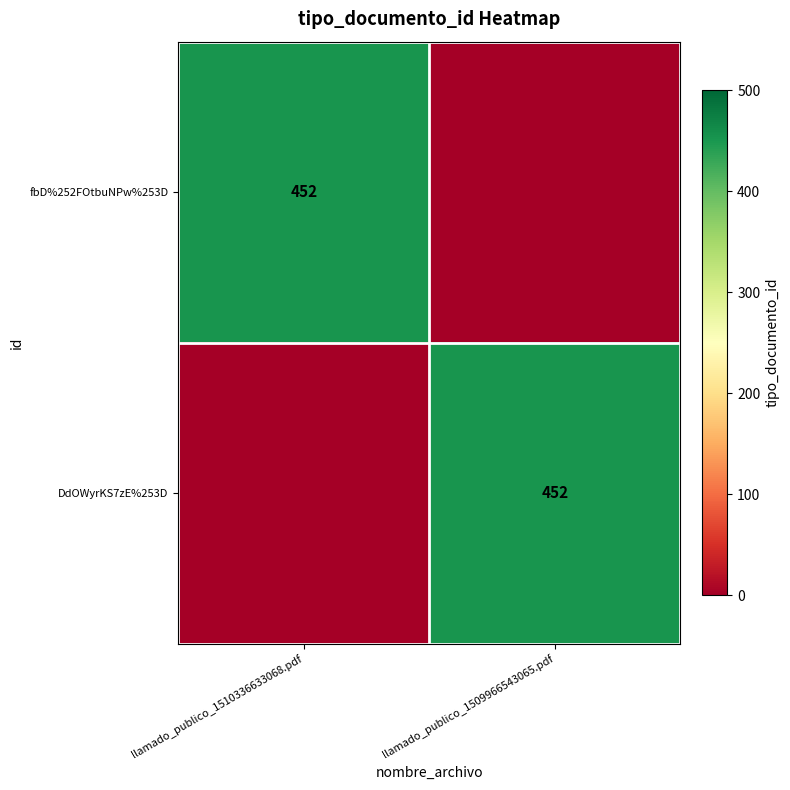

The value of fbD%252FOtbuNPw%253D at llamado_publico_1510336633068.pdf is 452. True or false?

True